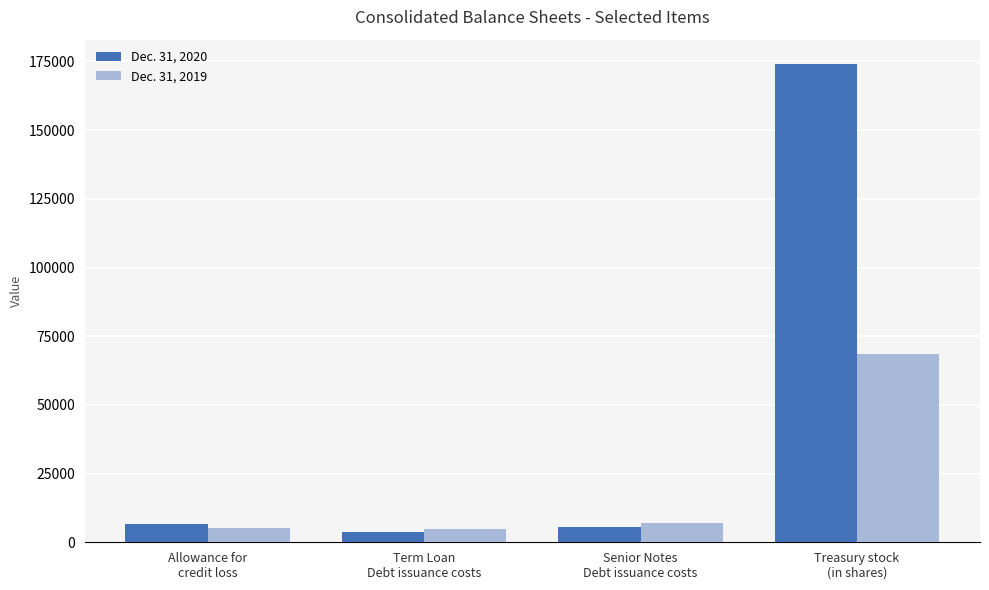

At how many categories does at least one series exceed 22593?

1